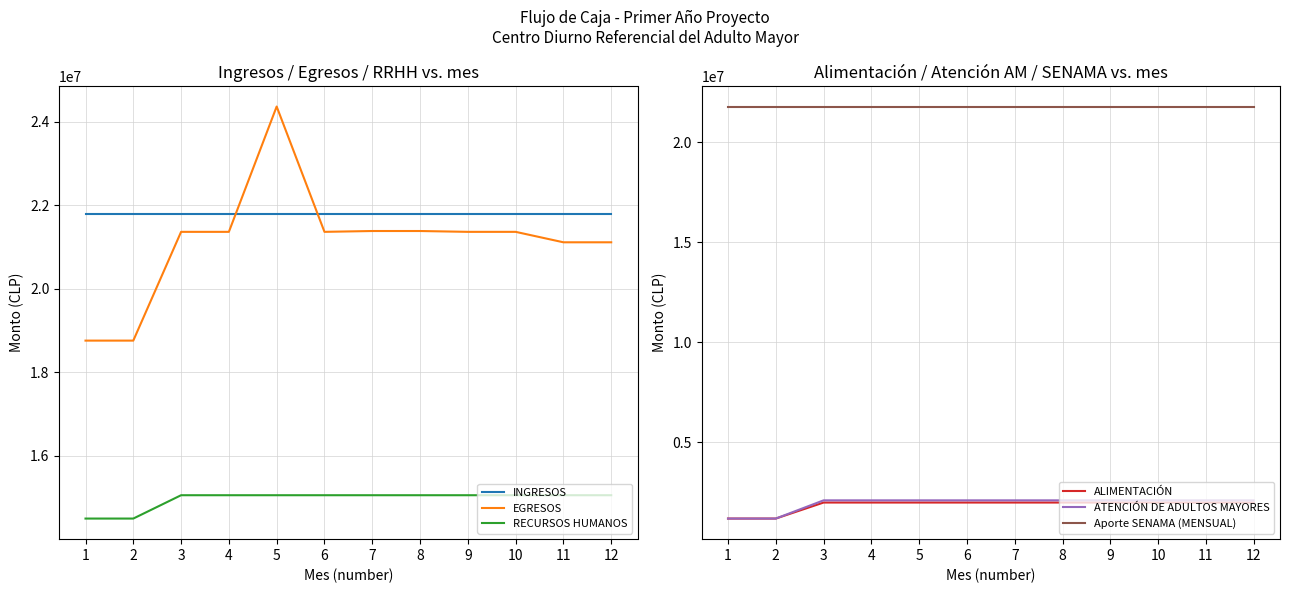

What is the difference between the maximum and minimum values in the ALIMENTACIÓN series?

800000